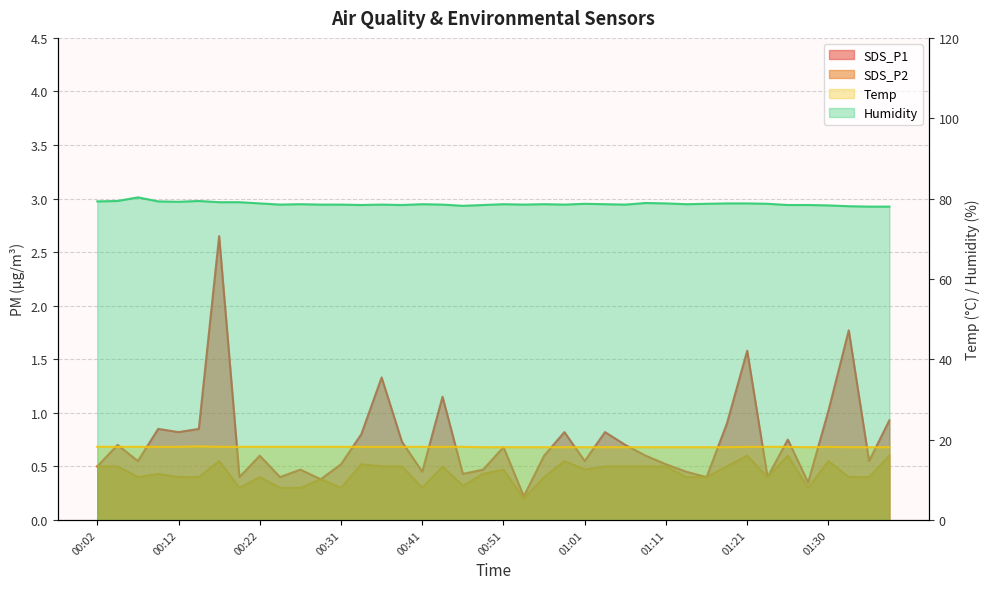

Is it true that SDS_P1 equals 1.6 at 01:21?

True